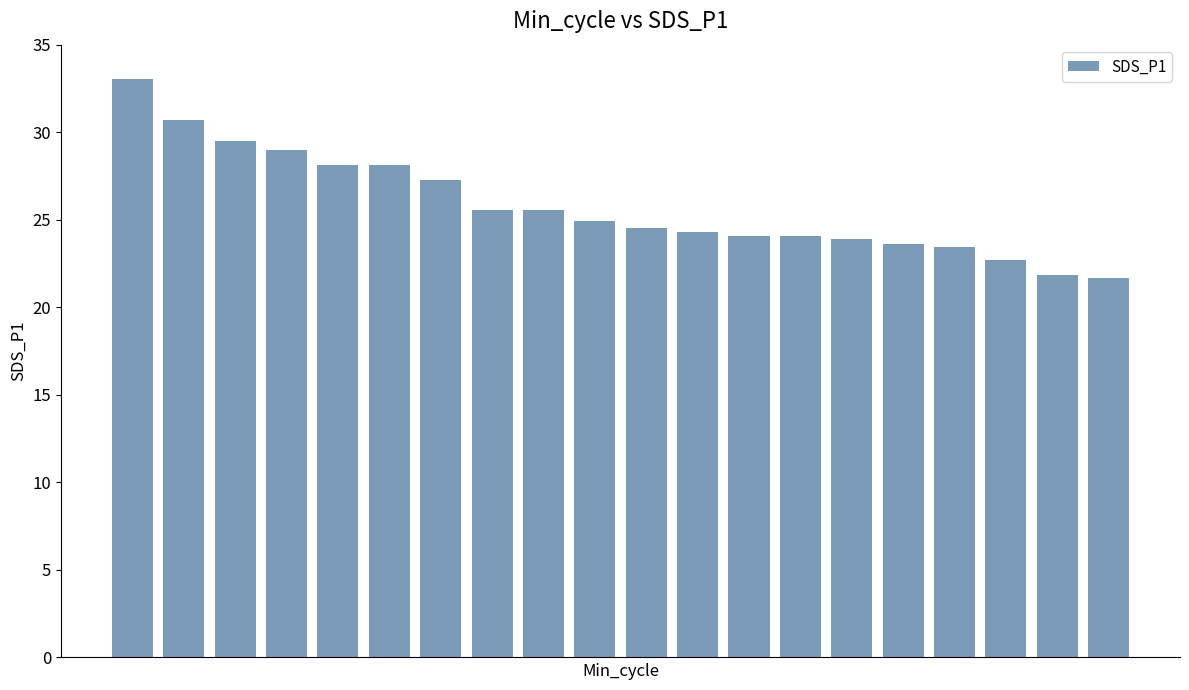

What is the value of the 2nd bar from the left?

30.7